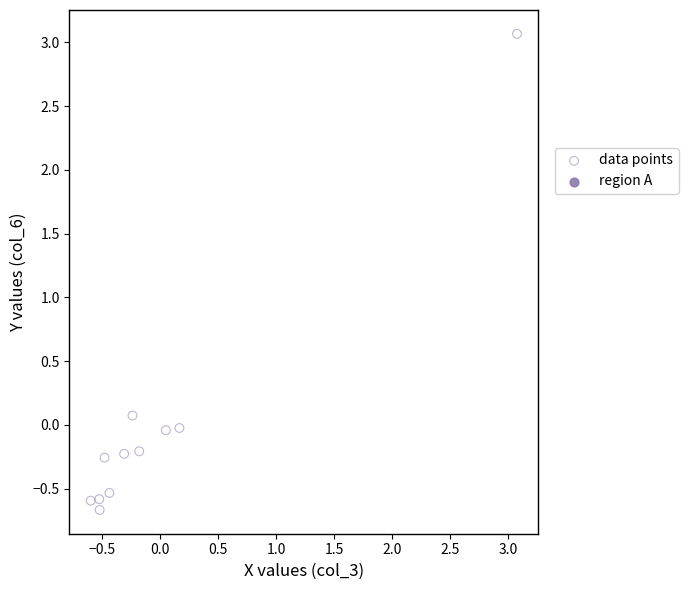

What is the range of X values (max minus min)?

3.7